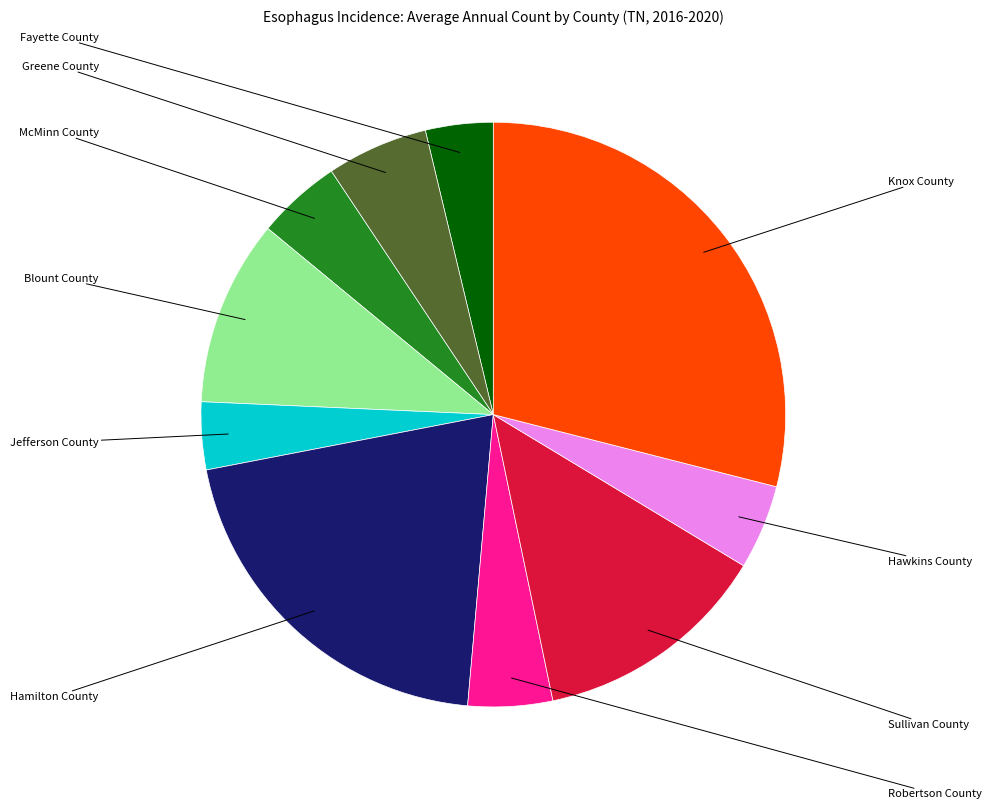

Is there a majority slice in this chart?

No